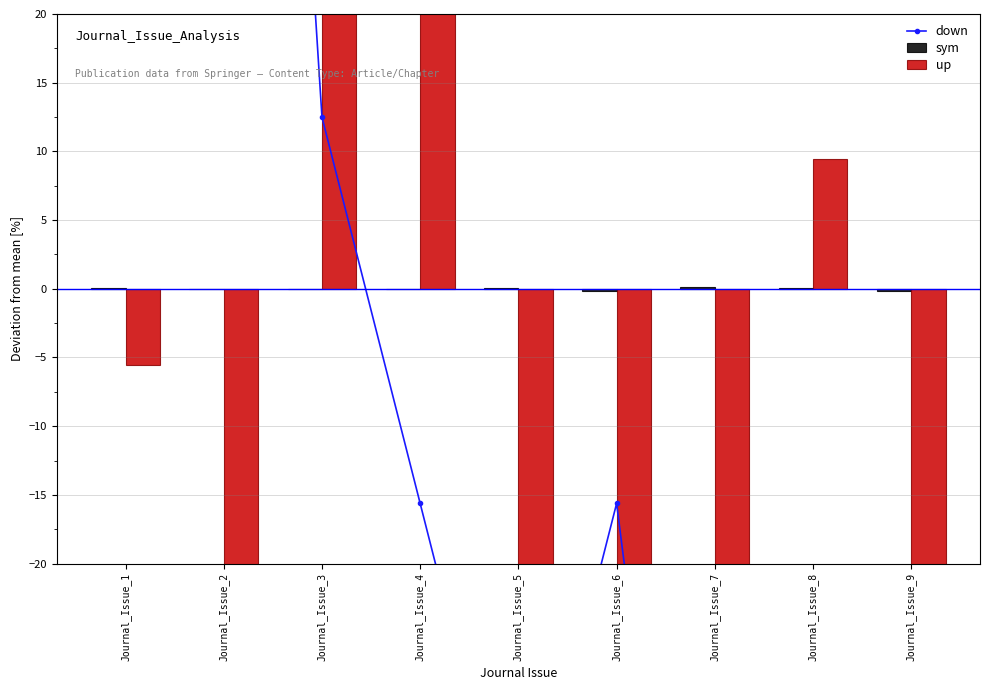

What are all the series names shown in the legend?

down, sym, up